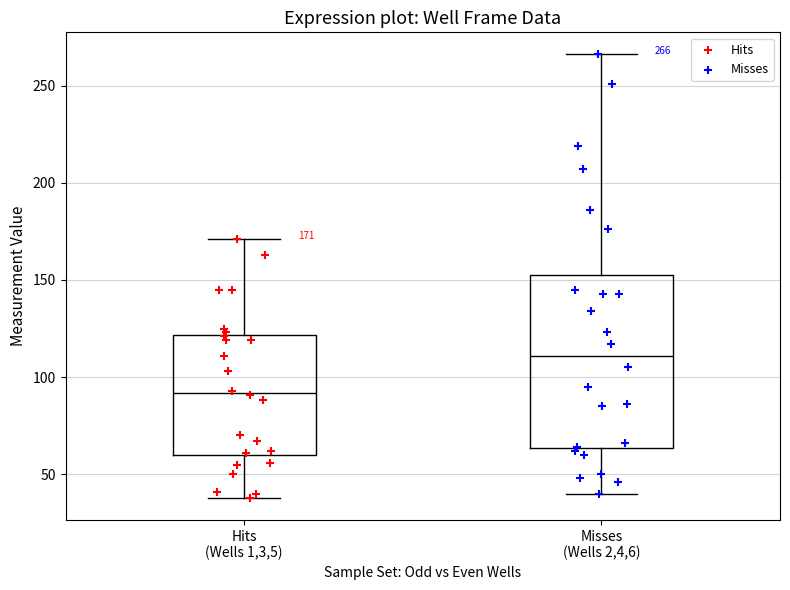

Which box's median line is the lowest?

Hits (Wells 1,3,5)